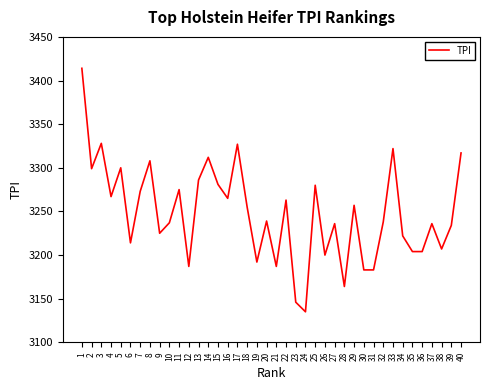

Read the value at 6.

3214